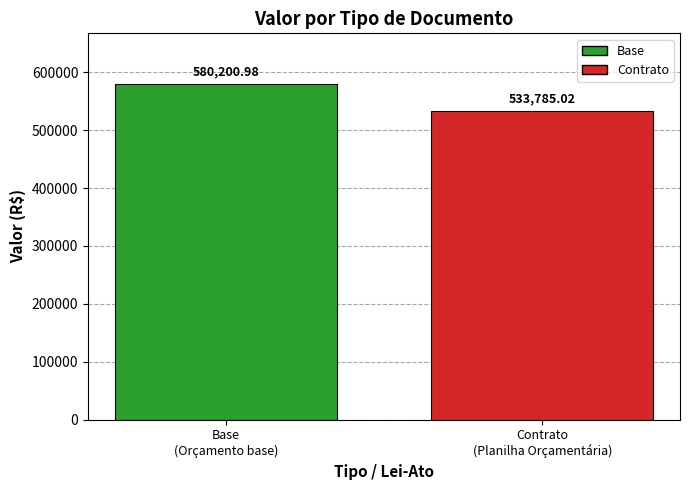

Rank the categories by value from lowest to highest.

Contrato
(Planilha Orçamentária), Base
(Orçamento base)